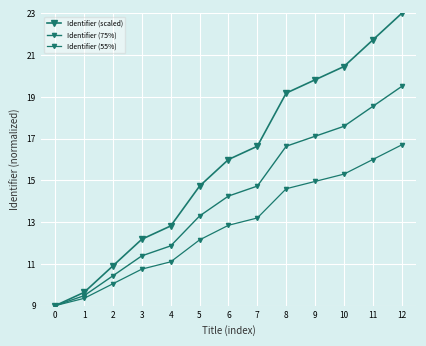

Reading left to right, what are all the values shown in this chart?

Identifier (scaled): 9.0	9.6	10.9	12.2	12.8	14.7	16.0	16.6	19.2	19.8	20.5	21.7	23.0
Identifier (75%): 9.0	9.5	10.4	11.4	11.9	13.3	14.2	14.7	16.6	17.1	17.6	18.5	19.5
Identifier (55%): 9.0	9.3	10.1	10.8	11.1	12.2	12.9	13.2	14.6	14.9	15.3	16.0	16.7